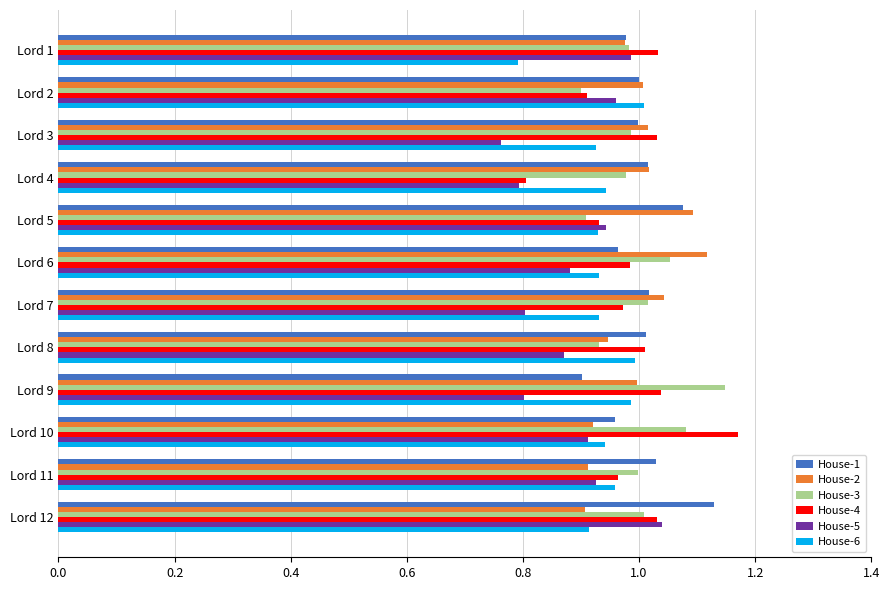

What is the total value across all series at Lord 4?

5.6